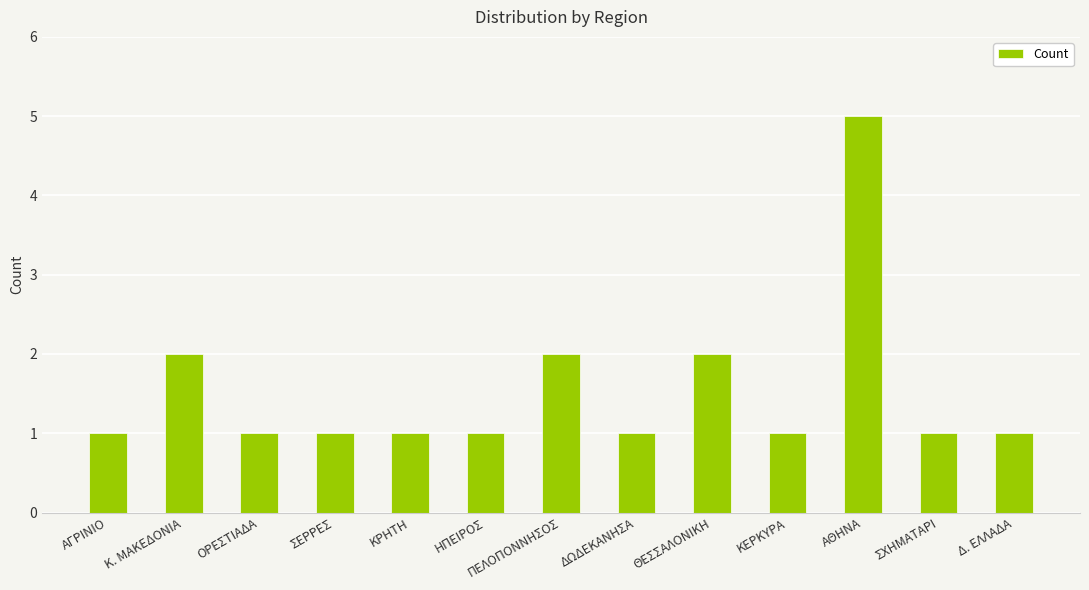

Is it true that the value at Δ. ΕΛΛΑΔΑ is 2?

False